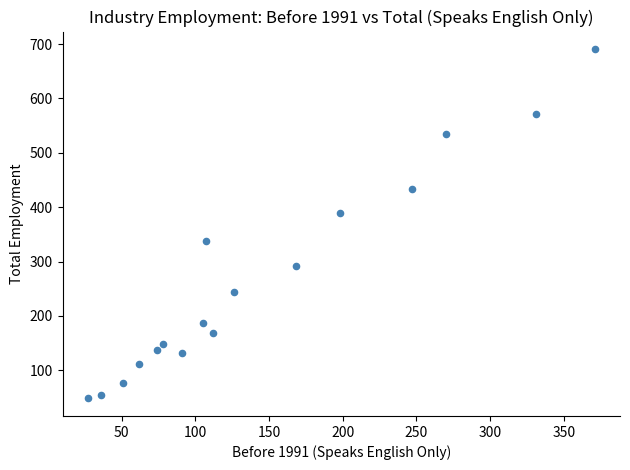

What is the range of Y values (max minus min)?

643